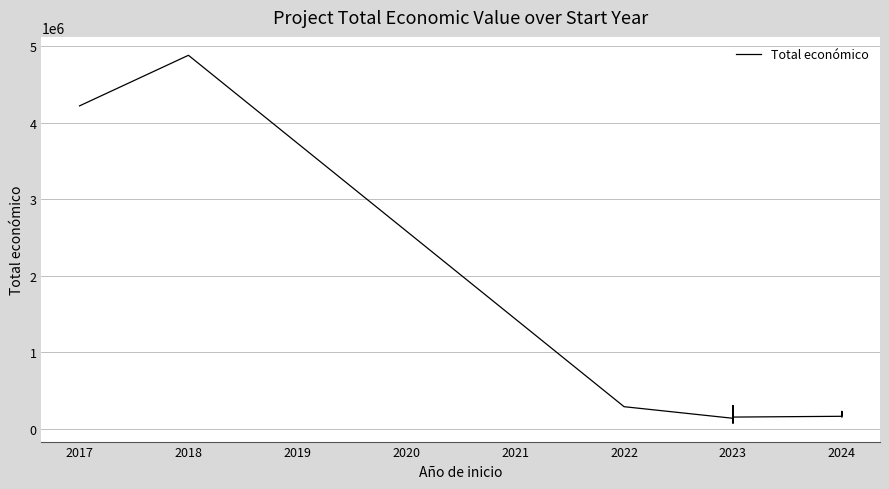

What is the smallest value displayed?

70000